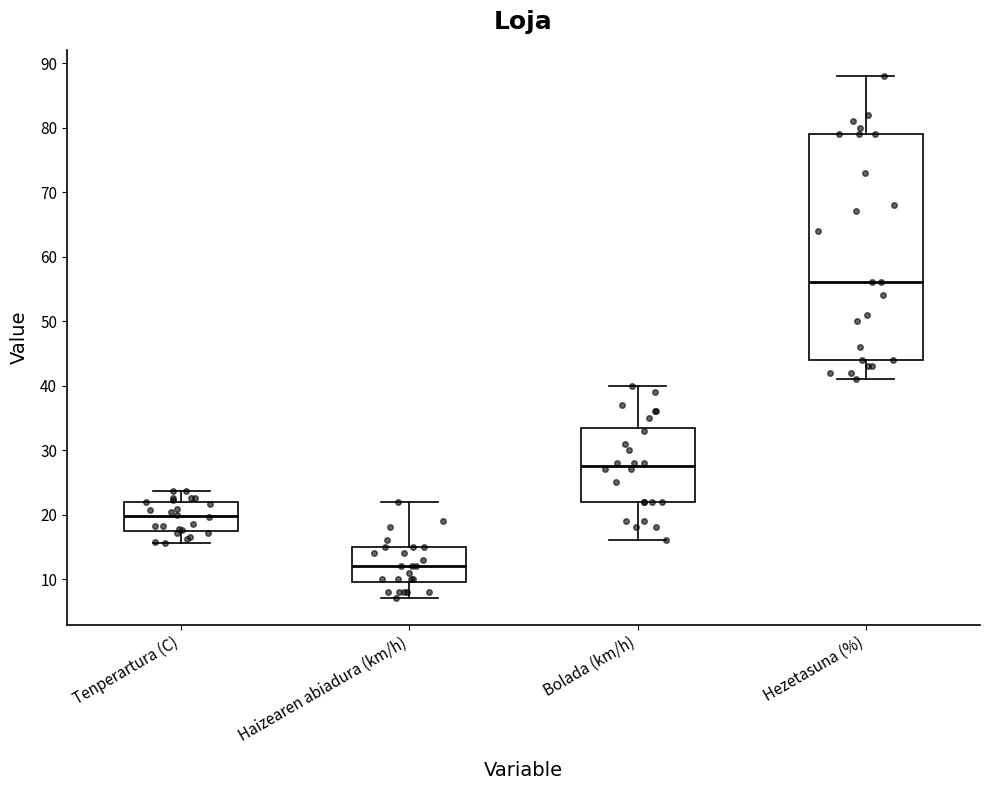

Reading left to right, read every box against the y-axis: the position of its median line, the range the box covers, and the ends of its whiskers. The values are not printed on the chart, so give them approximately, as read against the axis.

Tenperartura (C): median 20, box 17 to 22, whiskers 16 to 24
Haizearen abiadura (km/h): median 12, box 10 to 15, whiskers 7 to 22
Bolada (km/h): median 28, box 22 to 34, whiskers 16 to 40
Hezetasuna (%): median 56, box 44 to 79, whiskers 41 to 88